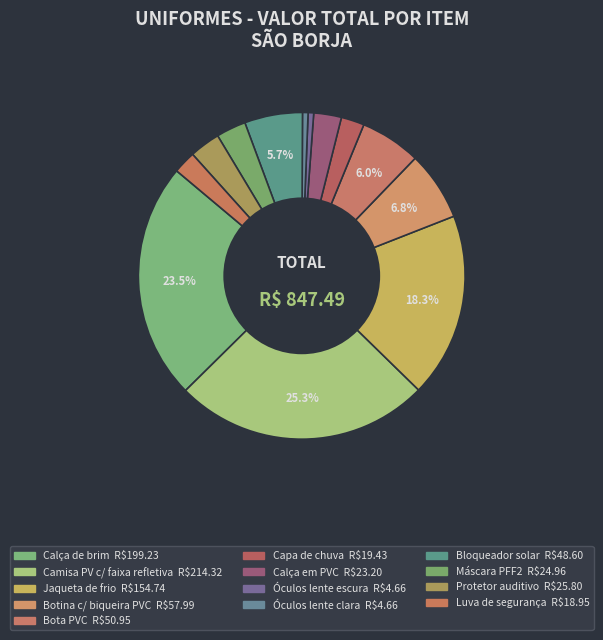

To the nearest percent, what is the combined percentage of Máscara PFF2 and Protetor auditivo?

6%